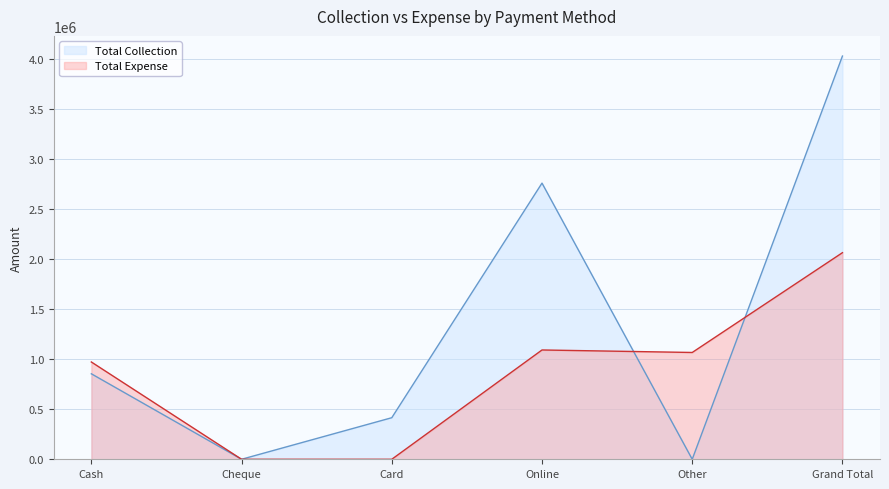

The Total Expense series shows 443548 at Cash. True or false?

False